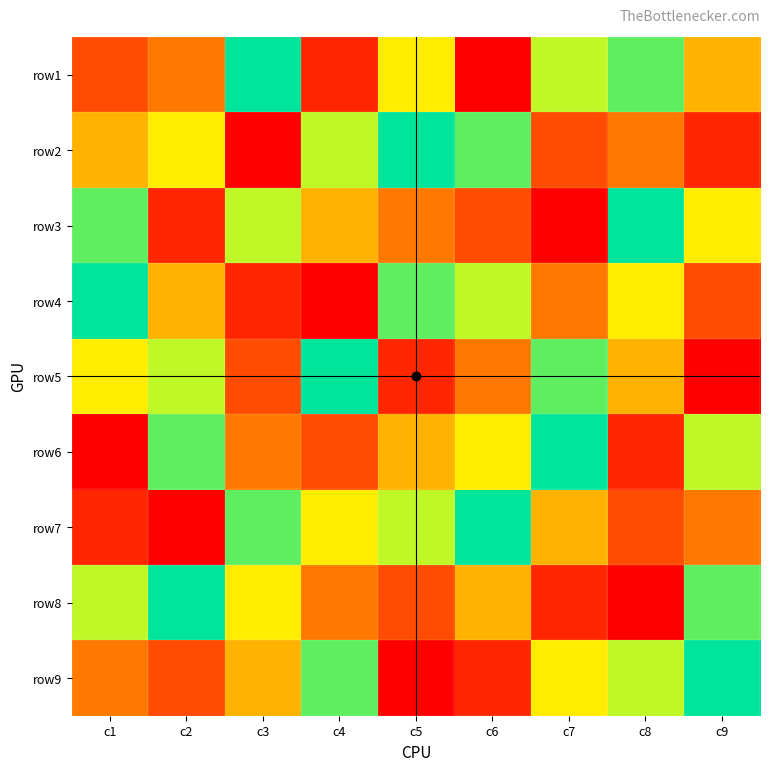

What is the difference between the highest and lowest values at c2?

8